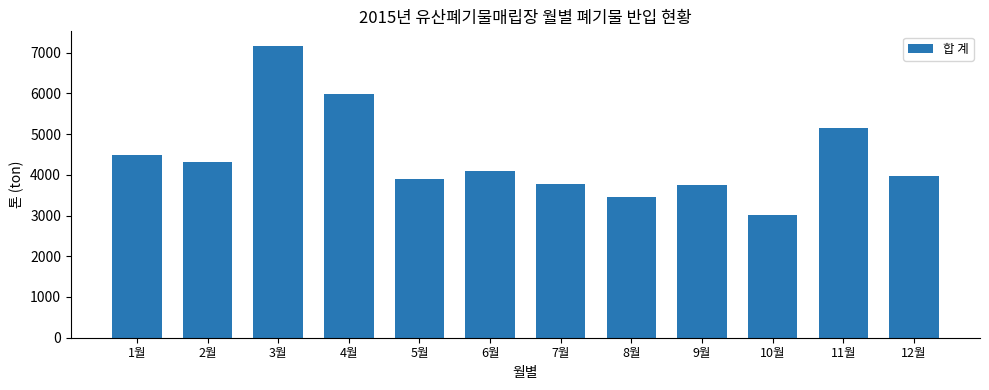

At which label does the data first exceed 4084?

1월